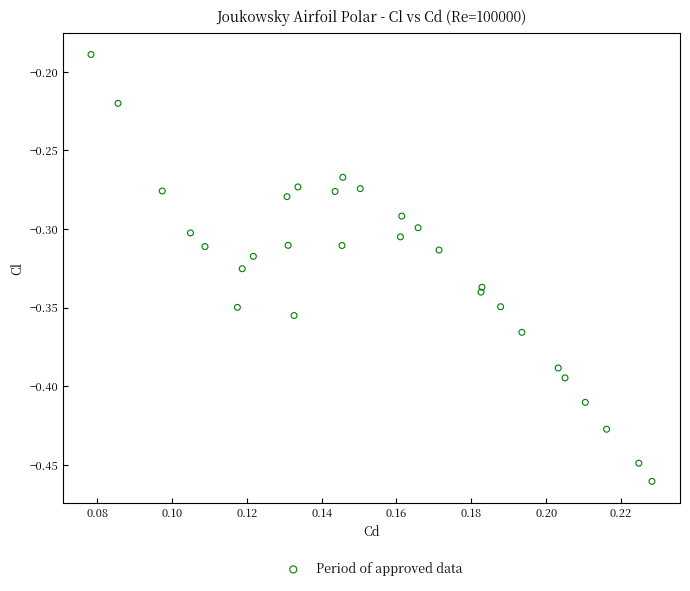

What is the range of Y values (max minus min)?

0.3